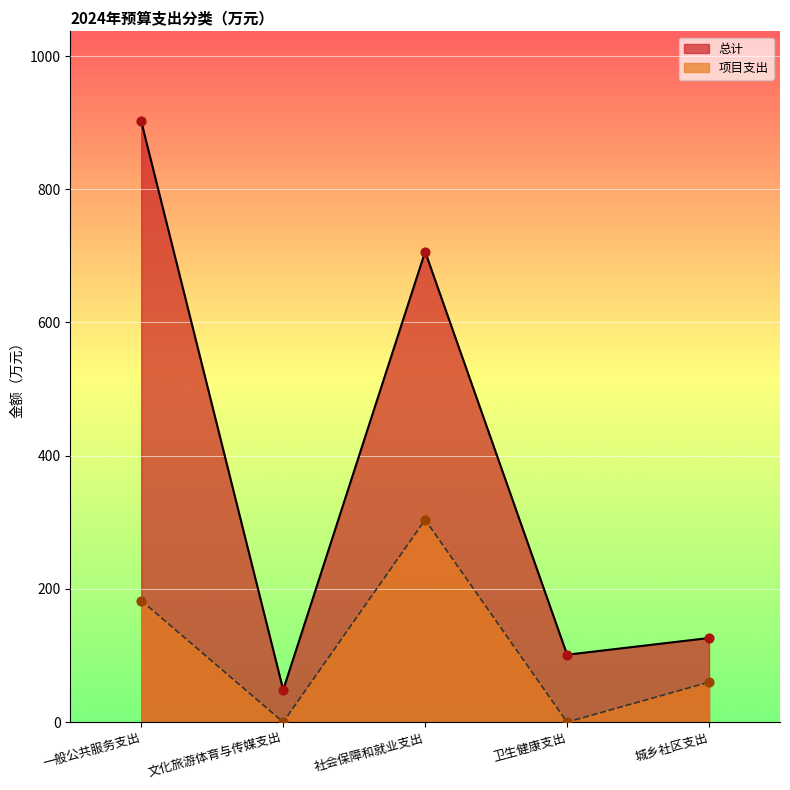

What is the total value across all series at 一般公共服务支出?

1084.5